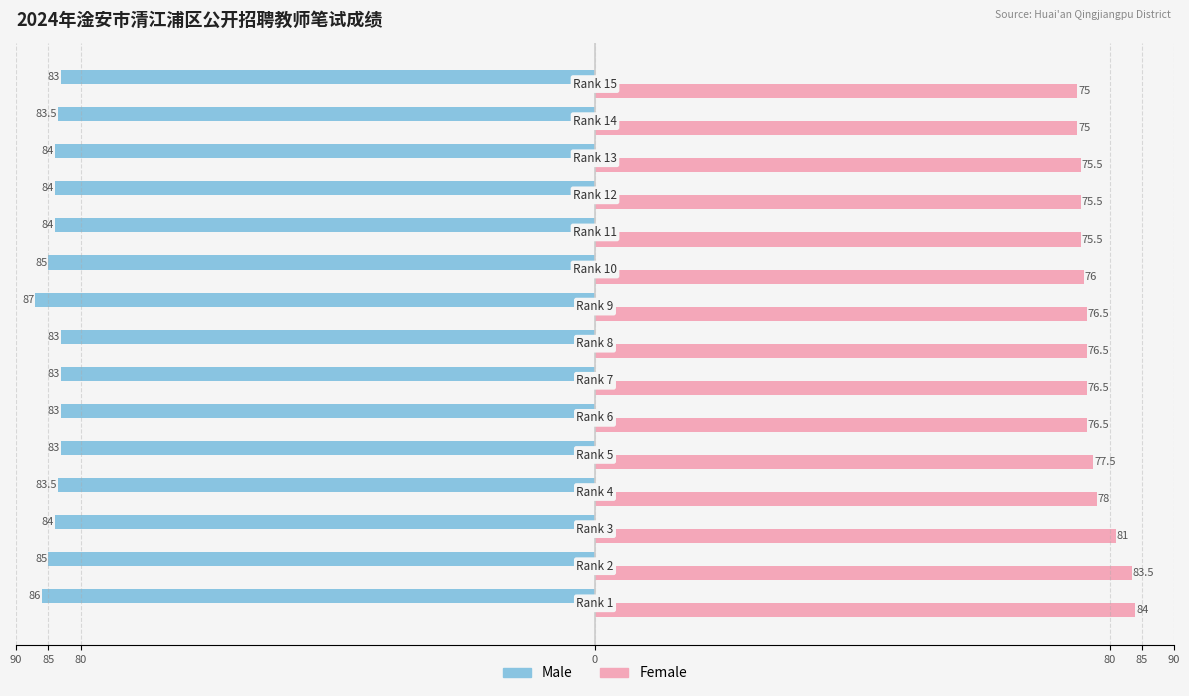

What are all the series names shown in the legend?

Male, Female